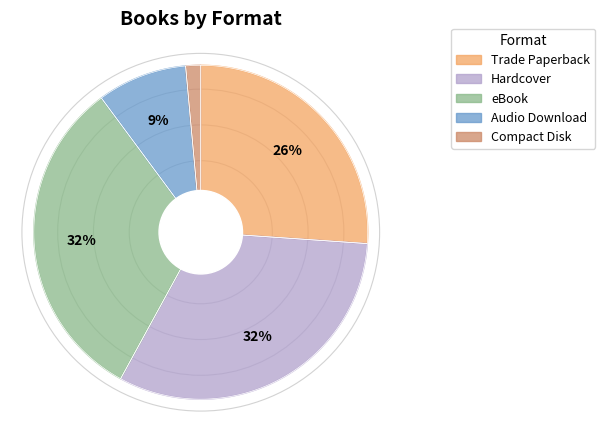

What is the smallest slice in the pie chart?

Compact Disk